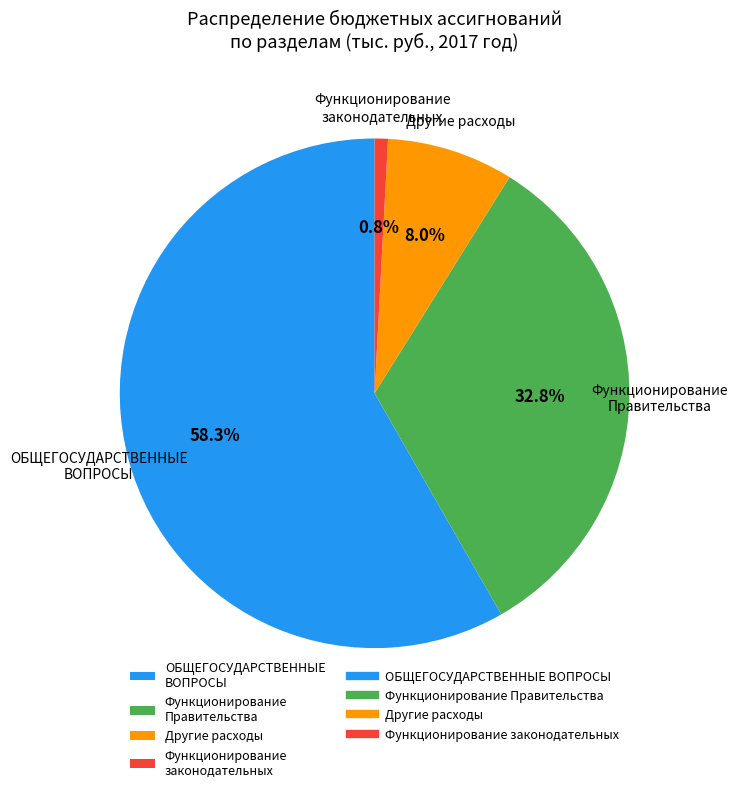

What portion of the pie excludes Другие расходы?

92.0%